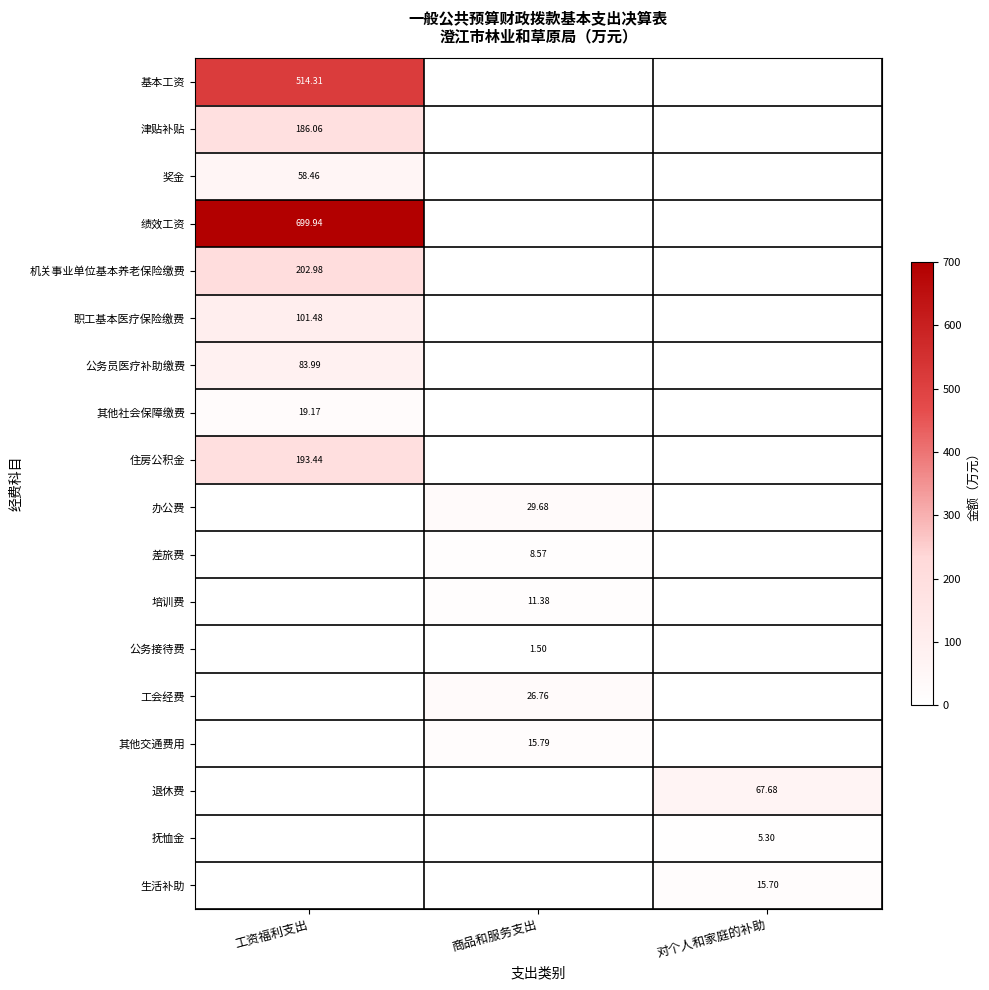

What is the sum of all 退休费 values?

67.7